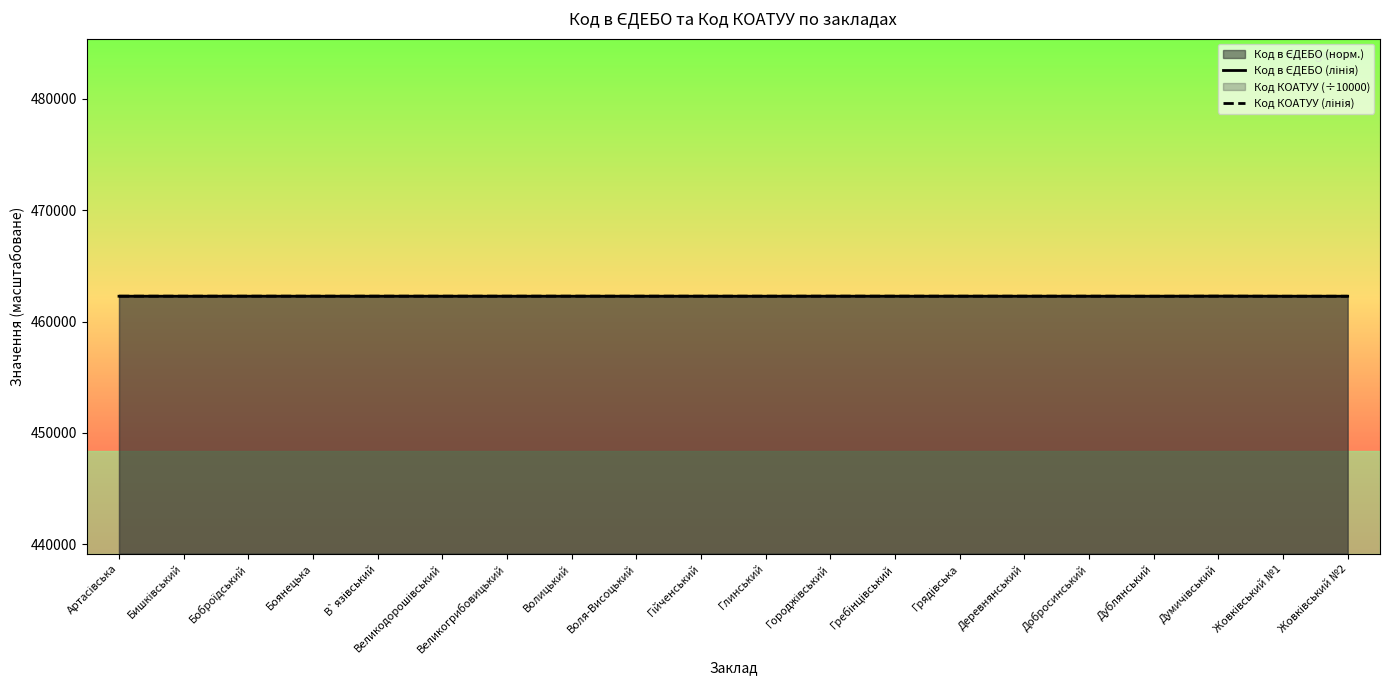

The value of Код КОАТУУ (лінія) at Великодорошівський is 462278.1. True or false?

True